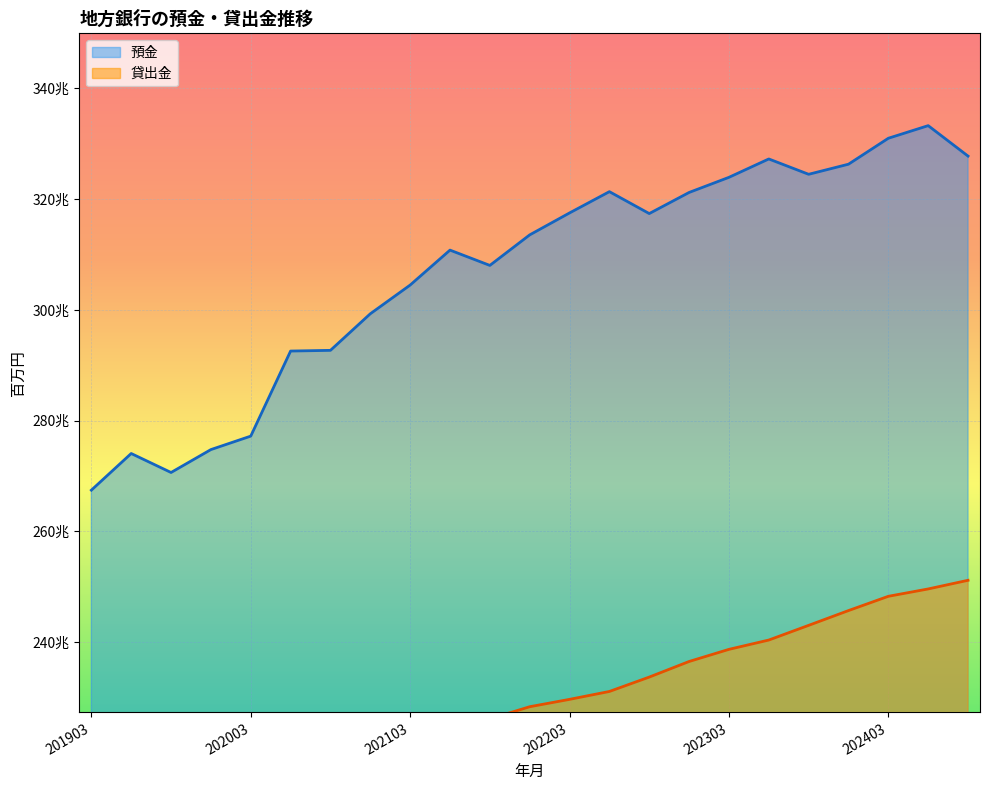

What is the value of the 預金 point at the 3rd from the left?

270631799